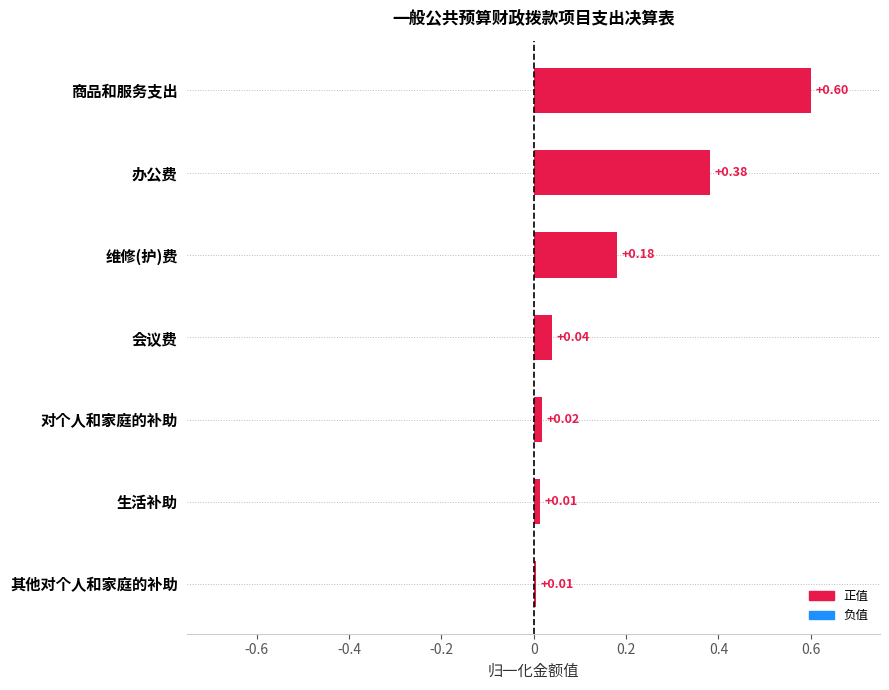

What is the difference between the values at 商品和服务支出 and 生活补助?

0.6